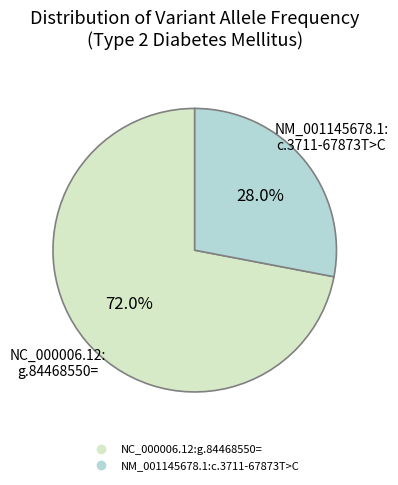

How many slices are in this pie chart?

2